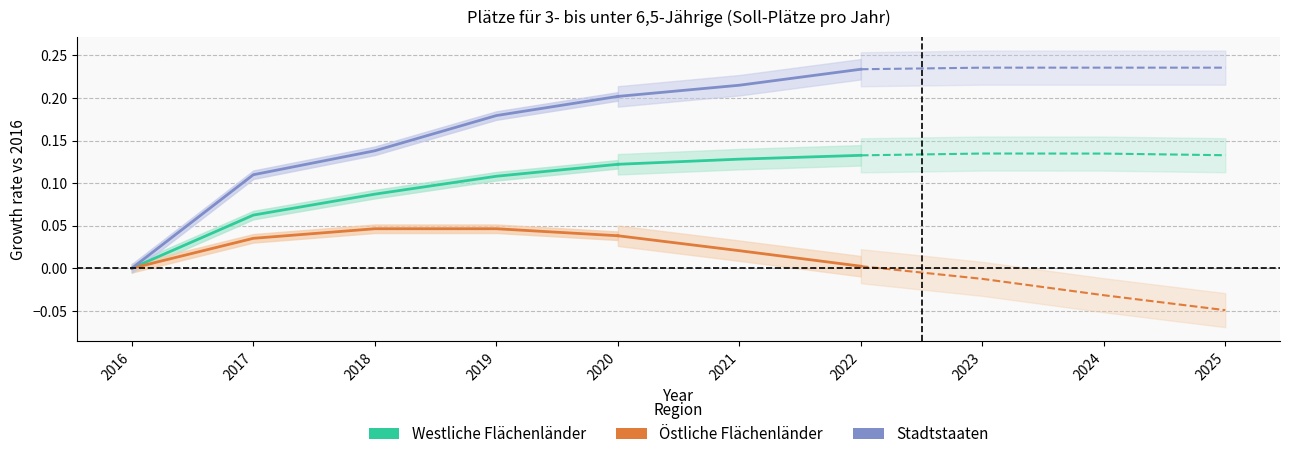

What is the average value?

0.1